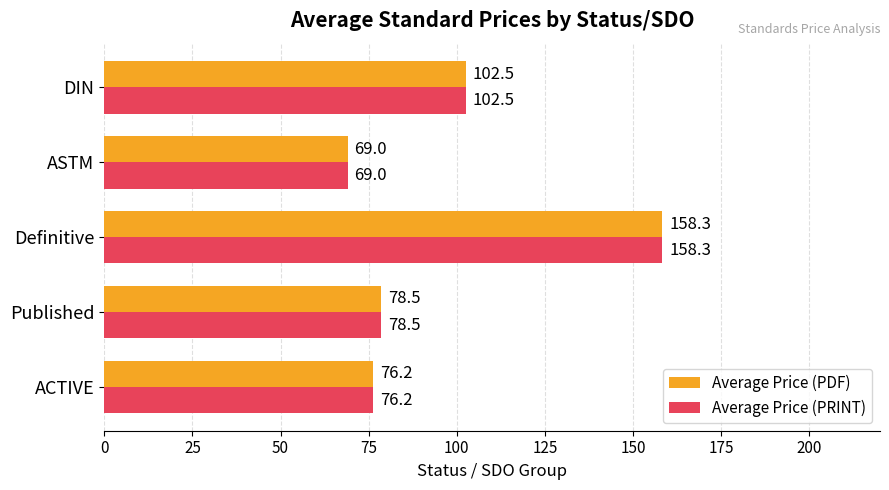

What is the difference between the maximum and second lowest values in the Average Price (PRINT) series?

82.1